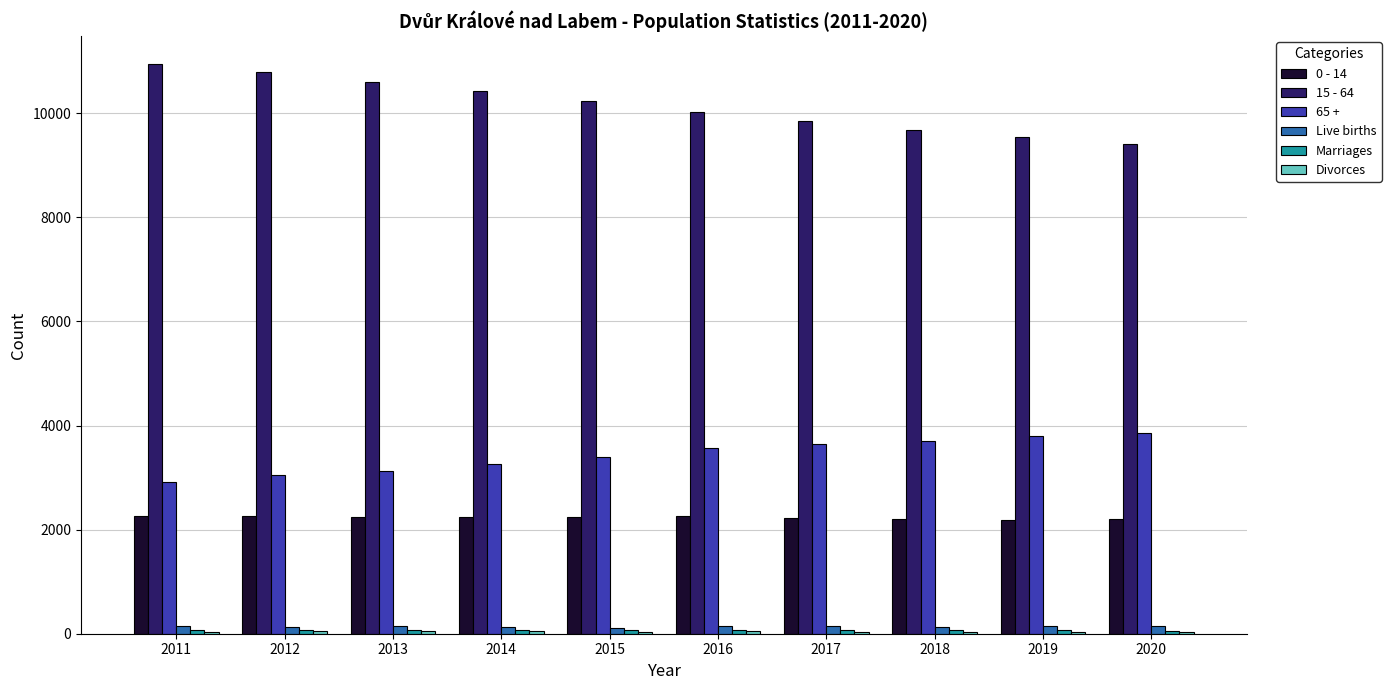

What is the total value across all series at 2012?

16335